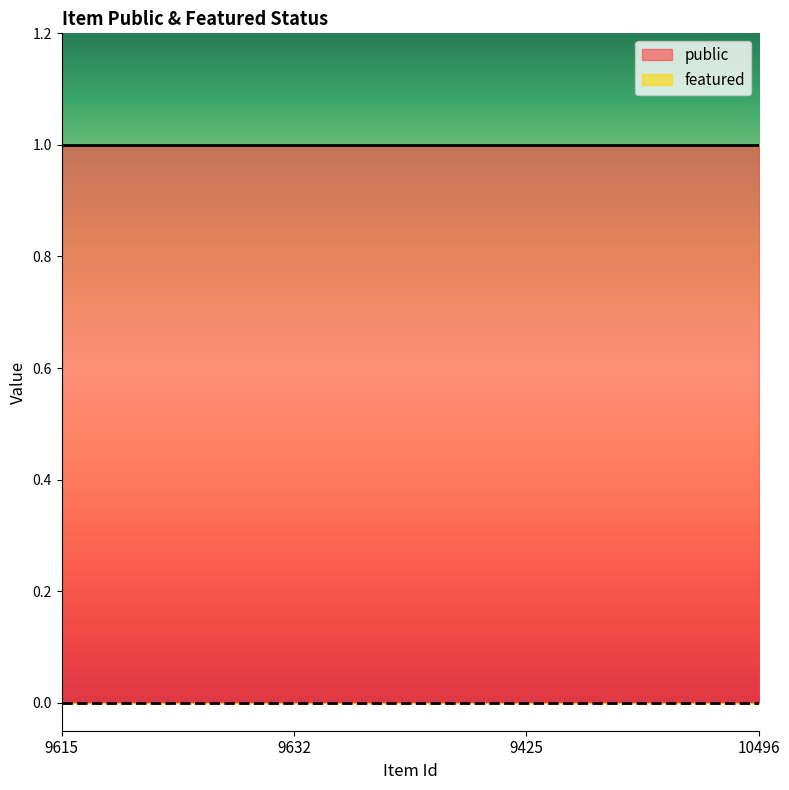

Which series has the largest total across all categories?

public